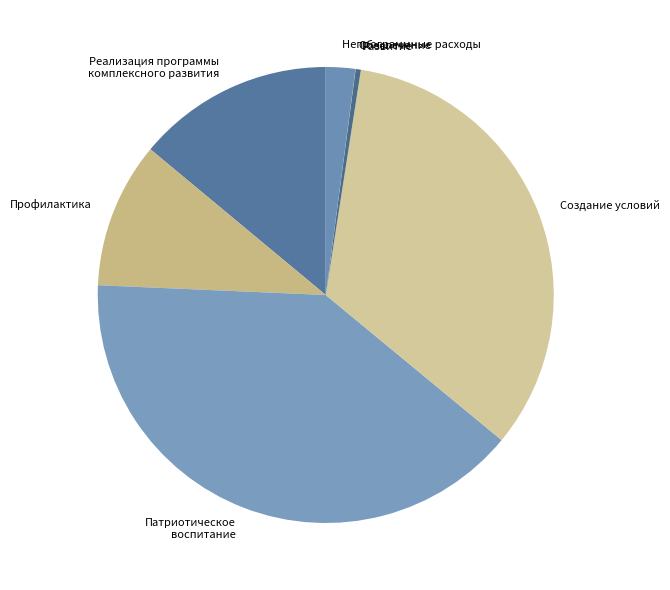

Which has a higher value, Патриотическое воспитание or Непрограммные расходы?

Патриотическое воспитание